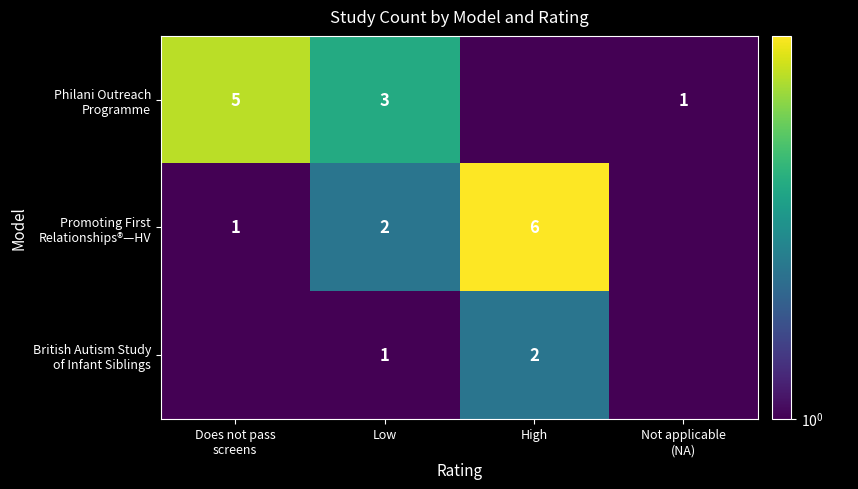

At which label does British Autism Study of Infant Siblings first exceed 1?

High